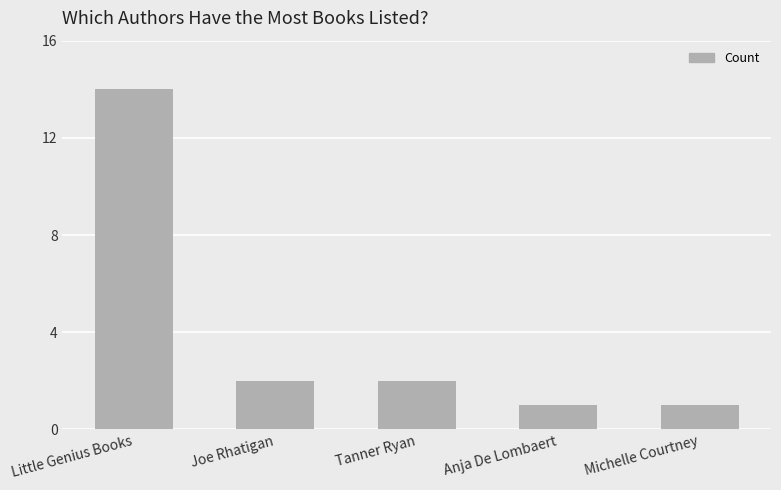

Does the chart contain stacked bars?

No